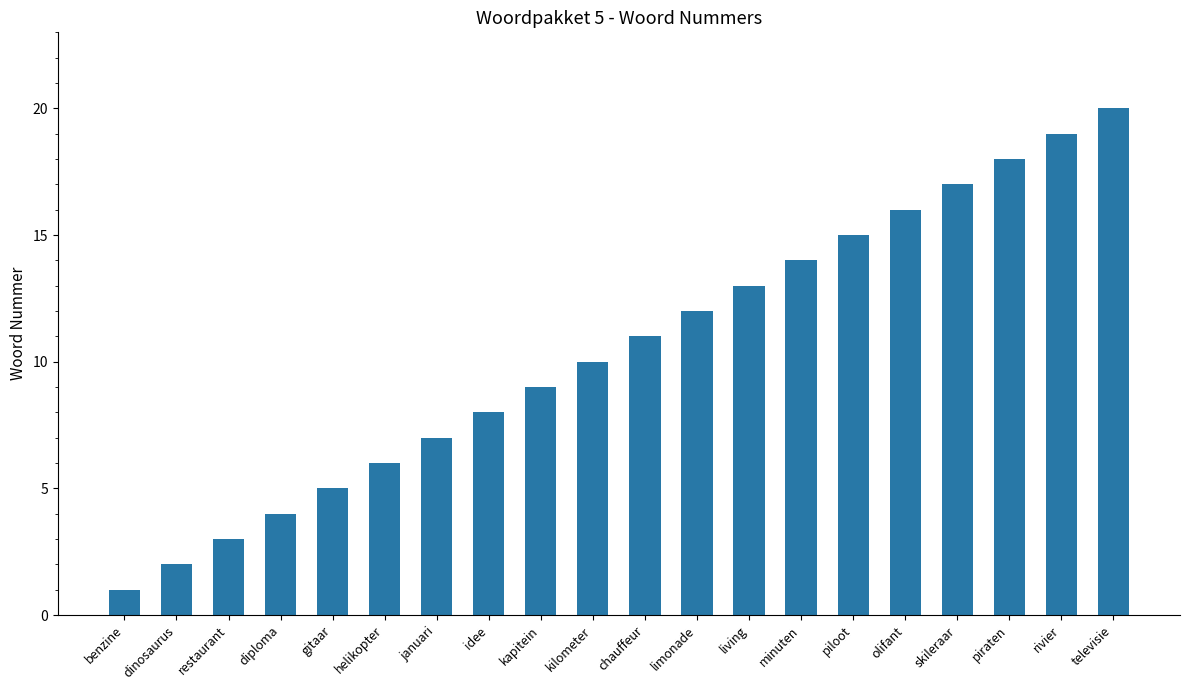

Reading left to right, what are all the values shown in this chart?

benzine=1	dinosaurus=2	restaurant=3	diploma=4	gitaar=5	helikopter=6	januari=7	idee=8	kapitein=9	kilometer=10	chauffeur=11	limonade=12	living=13	minuten=14	piloot=15	olifant=16	skileraar=17	piraten=18	rivier=19	televisie=20